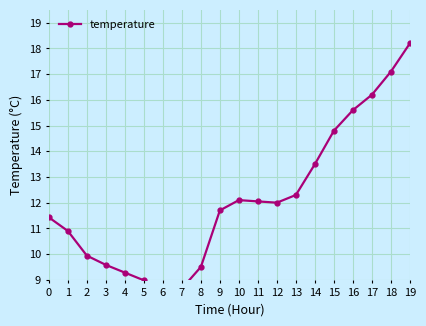

How many series are shown in this chart?

1